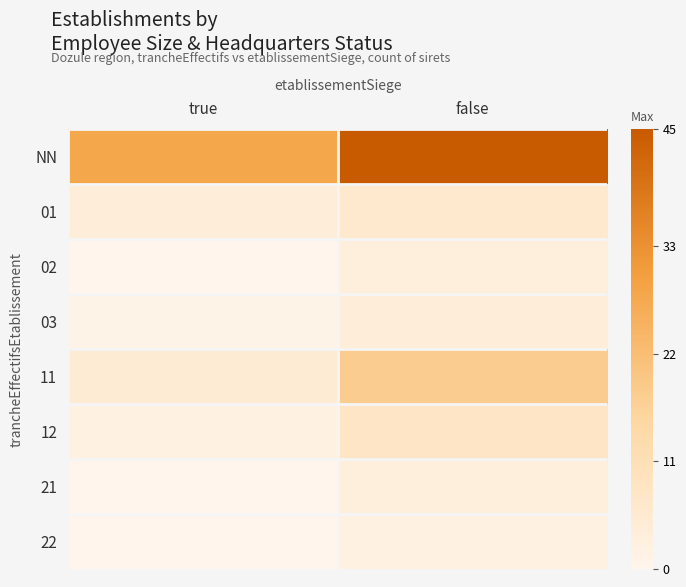

At which category is the sum across all series the highest?

false